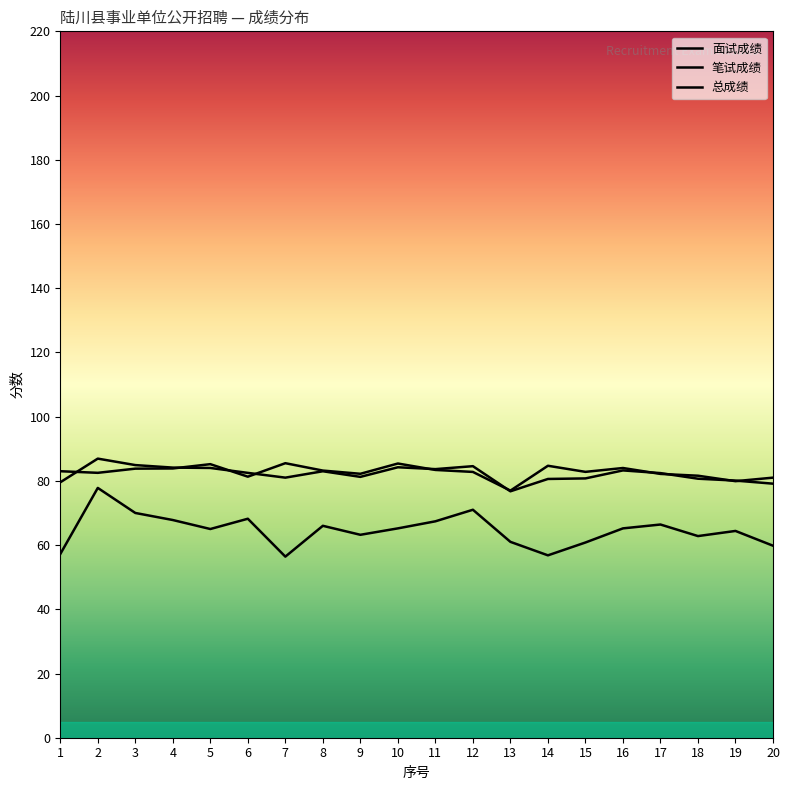

What is the total value across all series at 1?

219.8